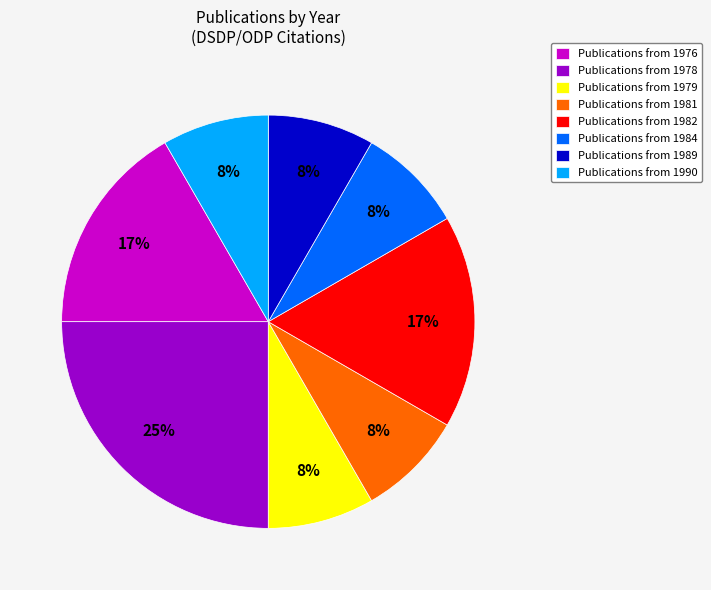

Which has a higher value, Publications from 1982 or Publications from 1990?

Publications from 1982